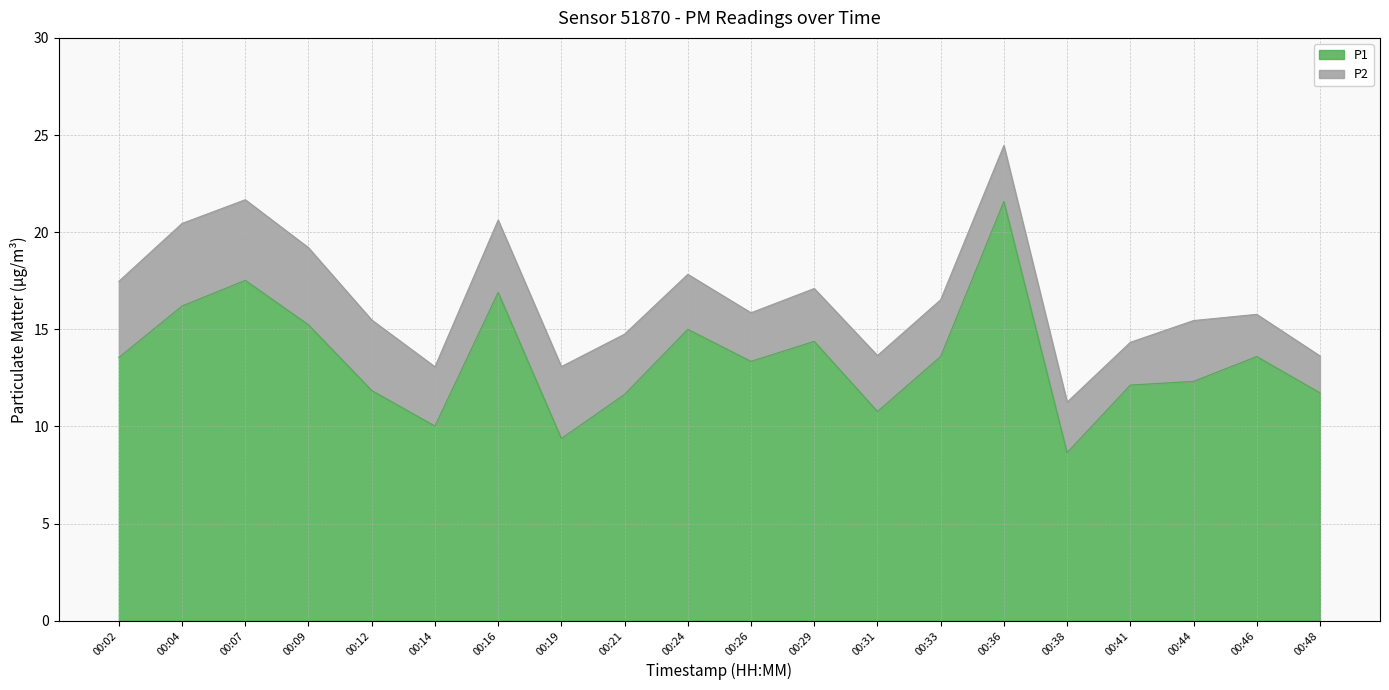

Where is the data nearest to the value 15?

00:24